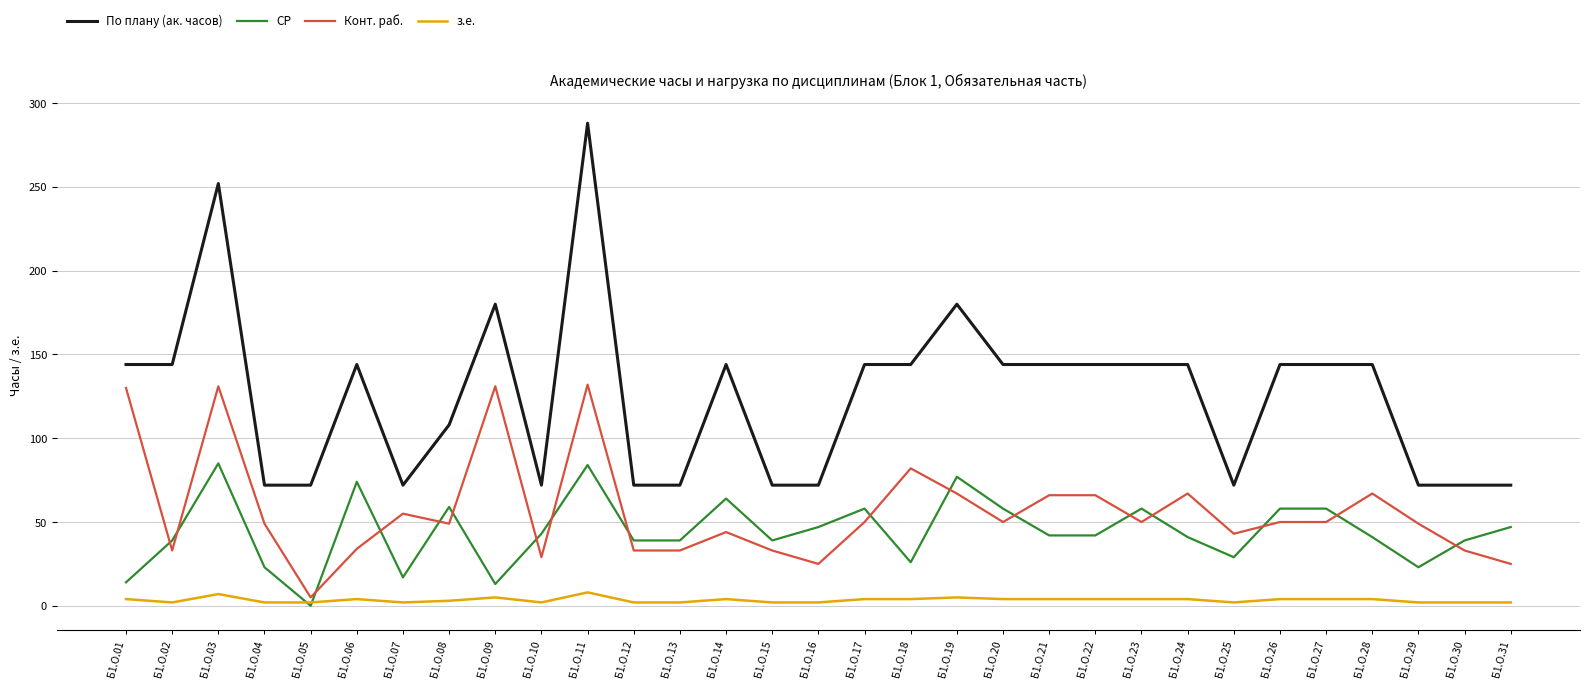

What is the lowest value of the Конт. раб. series?

5